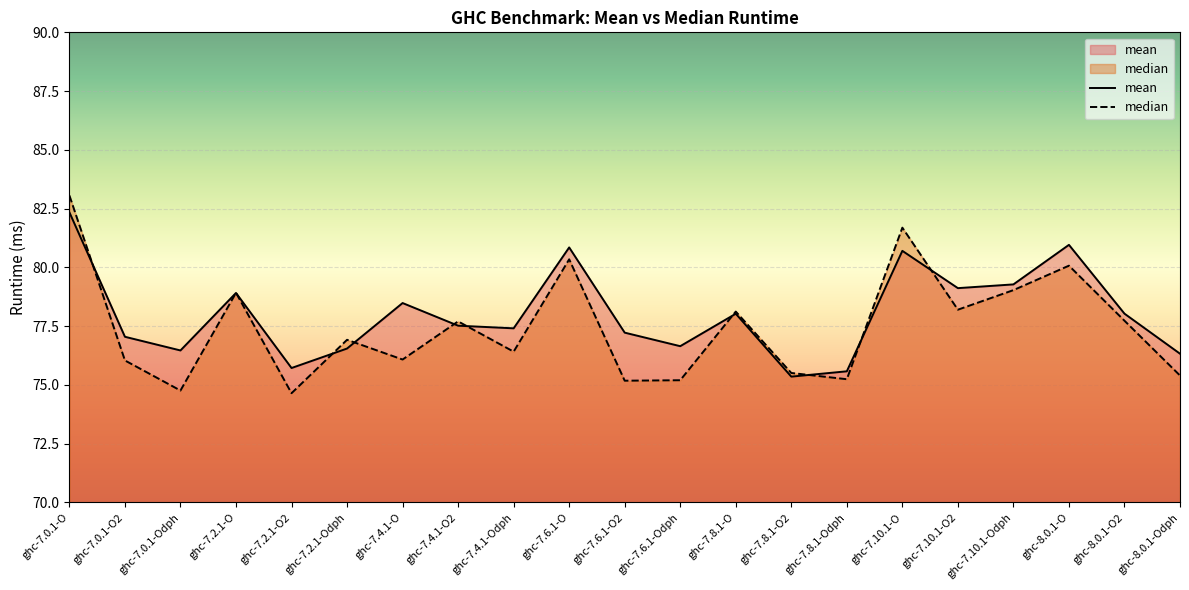

How many times do mean and median cross each other?

11